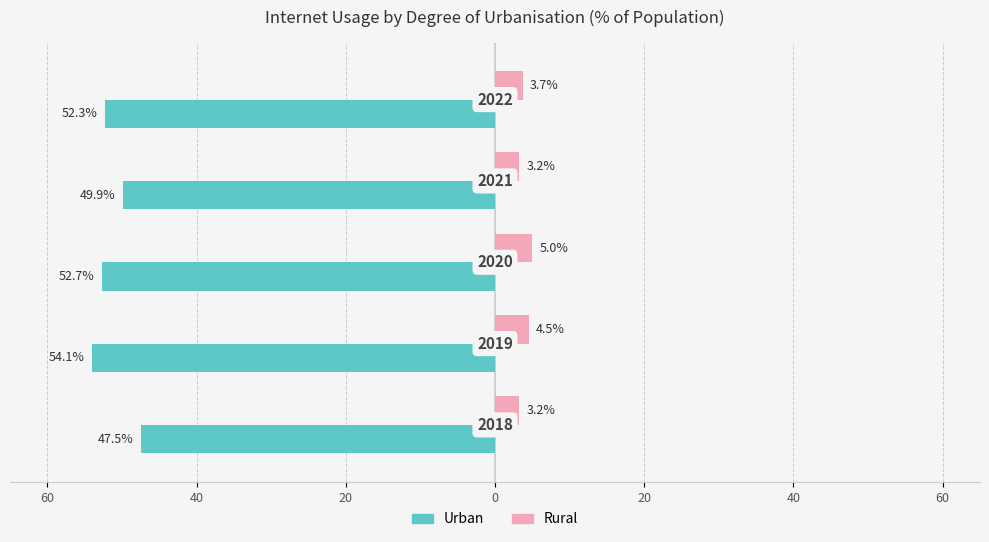

What are all the series names shown in the legend?

Urban, Rural